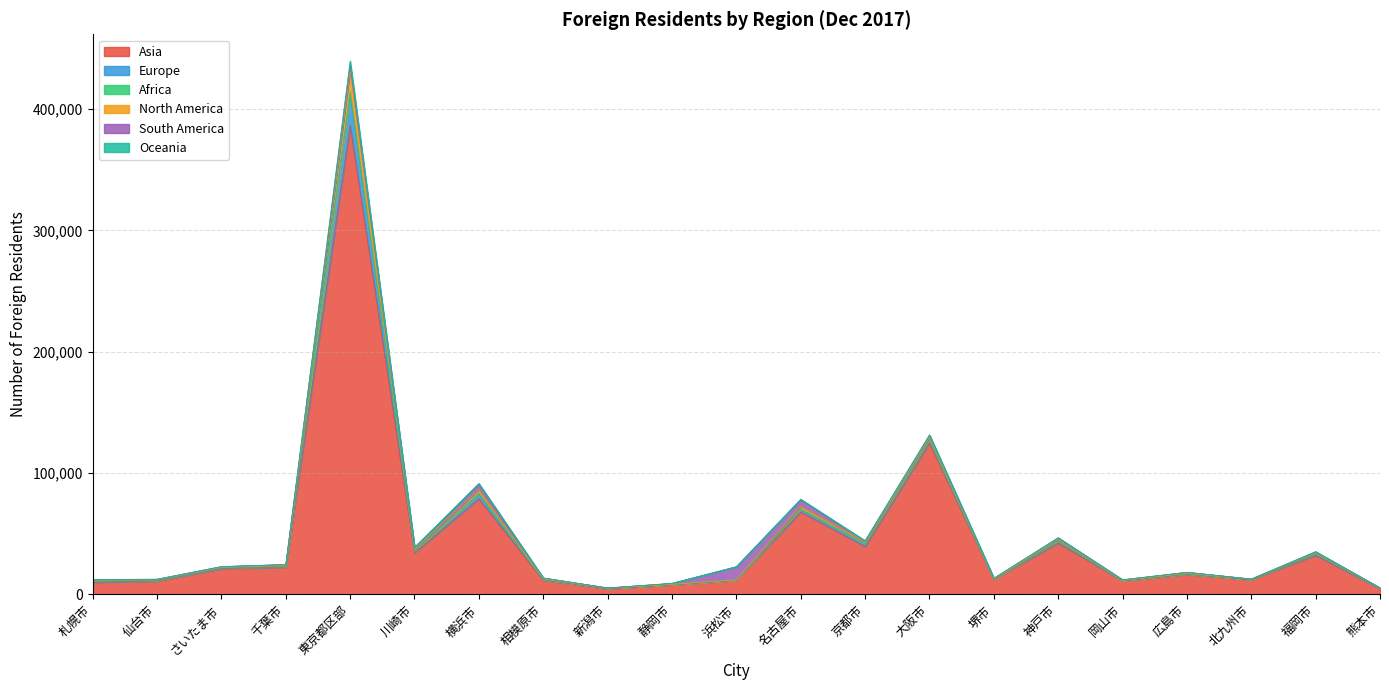

The value of Asia at 神戸市 is 20160. True or false?

False